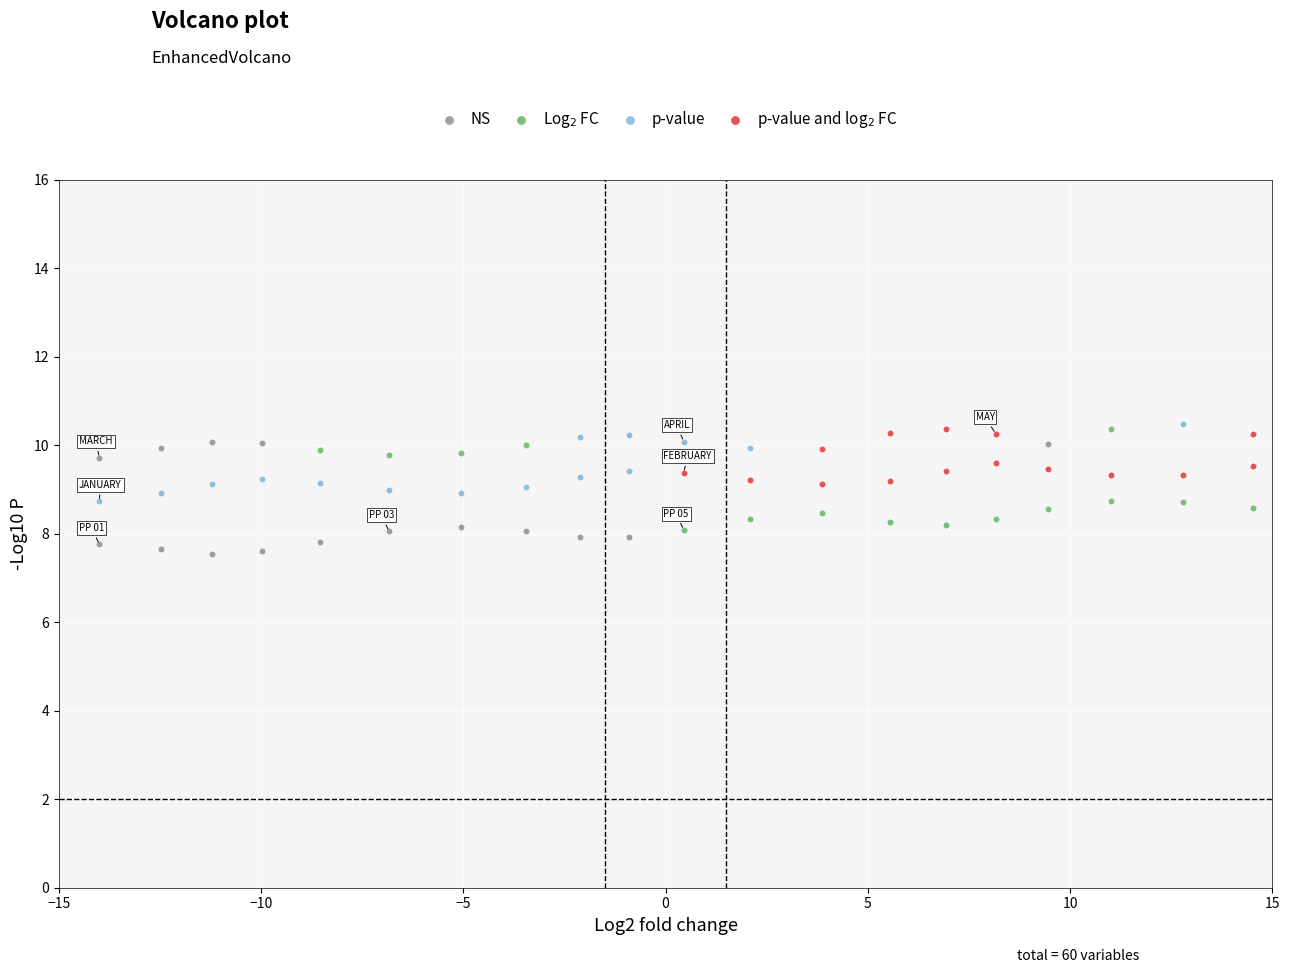

Which series contains the lowest Y value?

NS